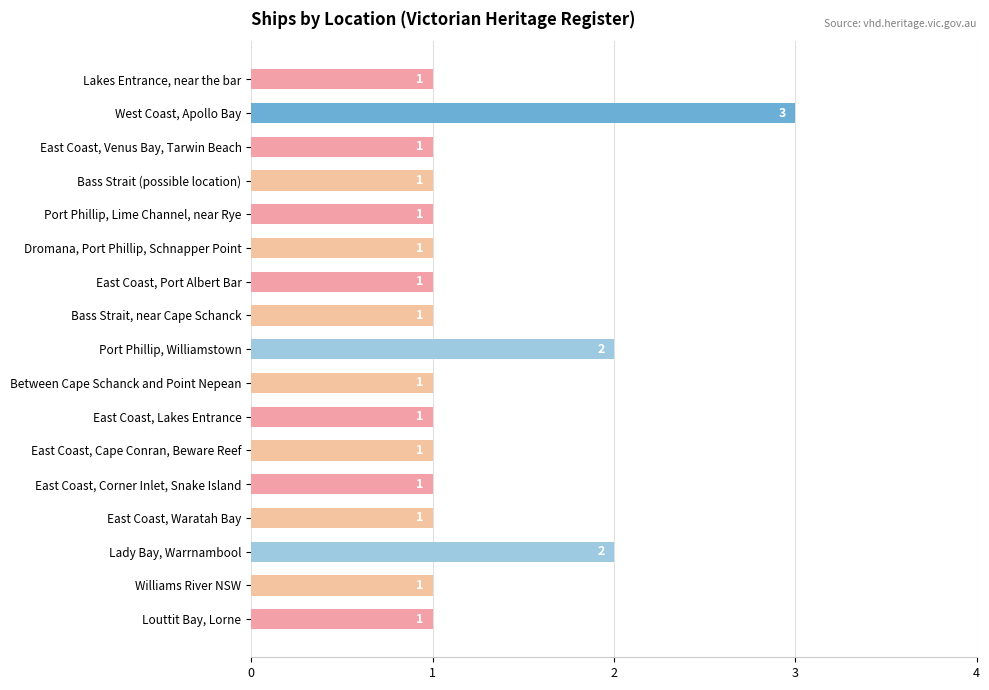

How many values are between 1 and 2?

16